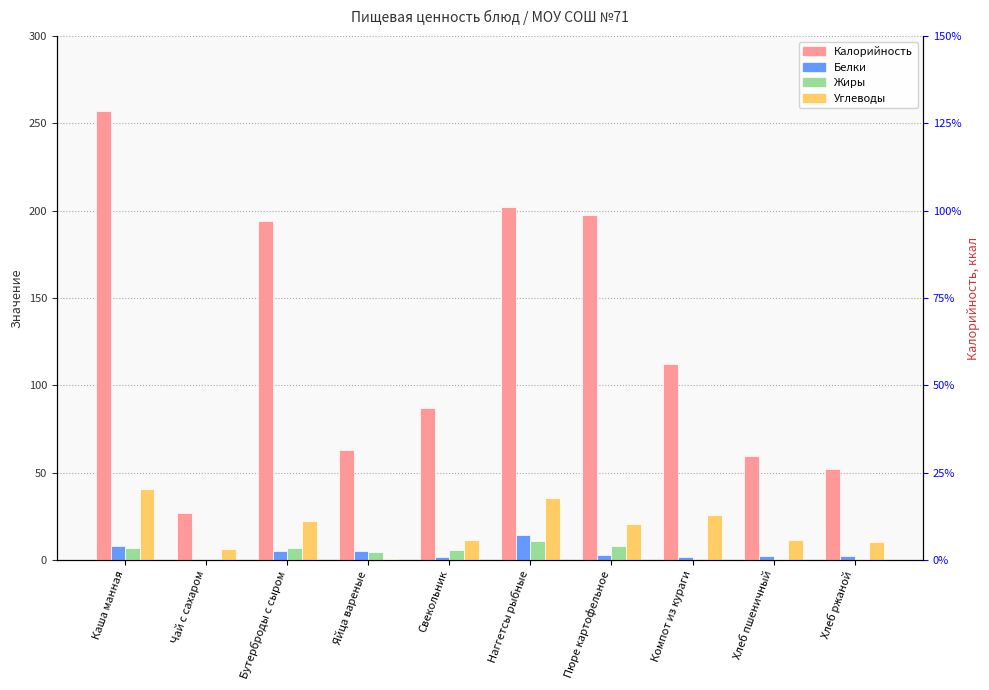

Reading right to left, extract all data points from this chart.

Калорийность: Хлеб ржаной=52.2	Хлеб пшеничный=59.7	Компот из кураги=112.4	Пюре картофельное=197.2	Наггетсы рыбные=202.0	Свекольник=87.1	Яйца вареные=63.0	Бутерброды с сыром=193.9	Чай с сахаром=26.8	Каша манная=257.3
Белки: Хлеб ржаной=2.0	Хлеб пшеничный=2.0	Компот из кураги=1.9	Пюре картофельное=3.1	Наггетсы рыбные=14.2	Свекольник=1.8	Яйца вареные=5.1	Бутерброды с сыром=5.1	Чай с сахаром=0.2	Каша манная=7.8
Жиры: Хлеб ржаной=0.4	Хлеб пшеничный=0.3	Компот из кураги=0.1	Пюре картофельное=7.8	Наггетсы рыбные=10.7	Свекольник=5.9	Яйца вареные=4.6	Бутерброды с сыром=7.0	Чай с сахаром=0.0	Каша манная=7.0
Углеводы: Хлеб ржаной=10.0	Хлеб пшеничный=11.4	Компот из кураги=25.9	Пюре картофельное=20.4	Наггетсы рыбные=35.2	Свекольник=11.5	Яйца вареные=0.3	Бутерброды с сыром=22.4	Чай с сахаром=6.5	Каша манная=40.6